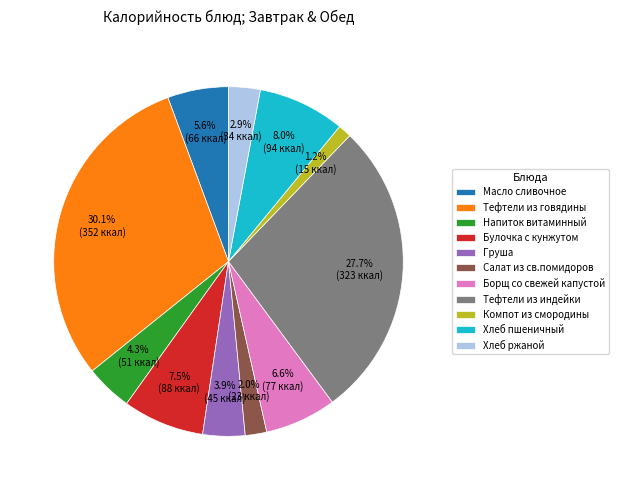

What percentage is NOT represented by Компот из смородины?

98.8%